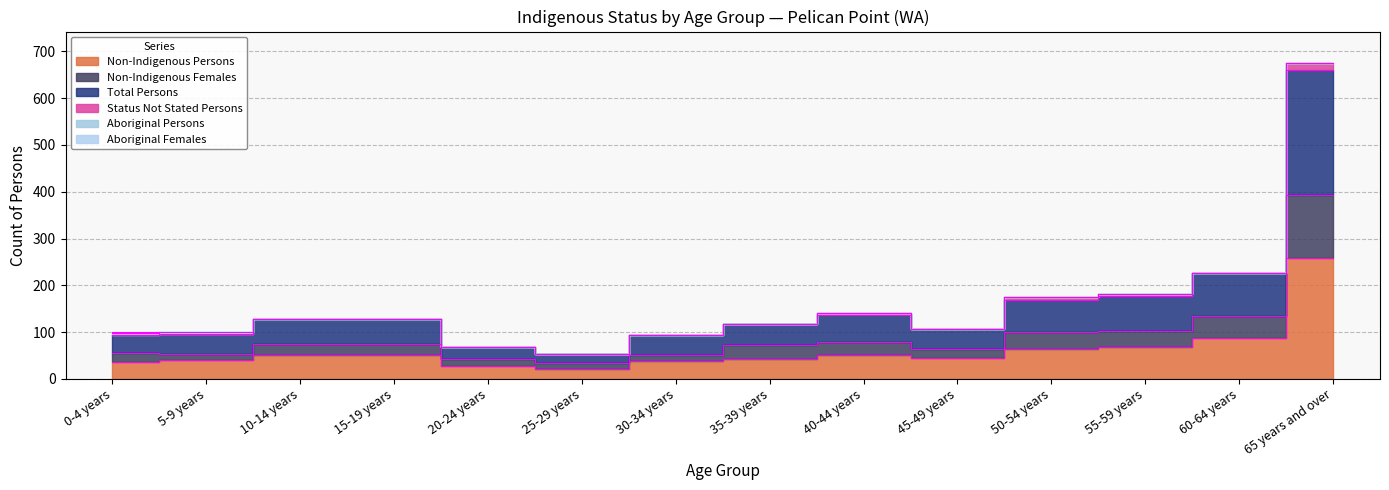

True or false: Non-Indigenous Females and Non-Indigenous Persons intersect in this chart.

False